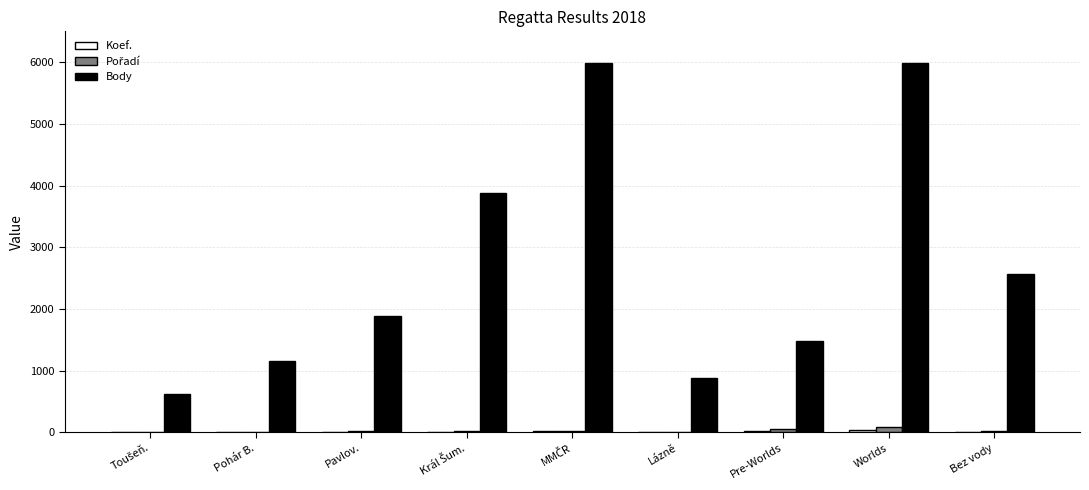

How many data points does each series have?

9